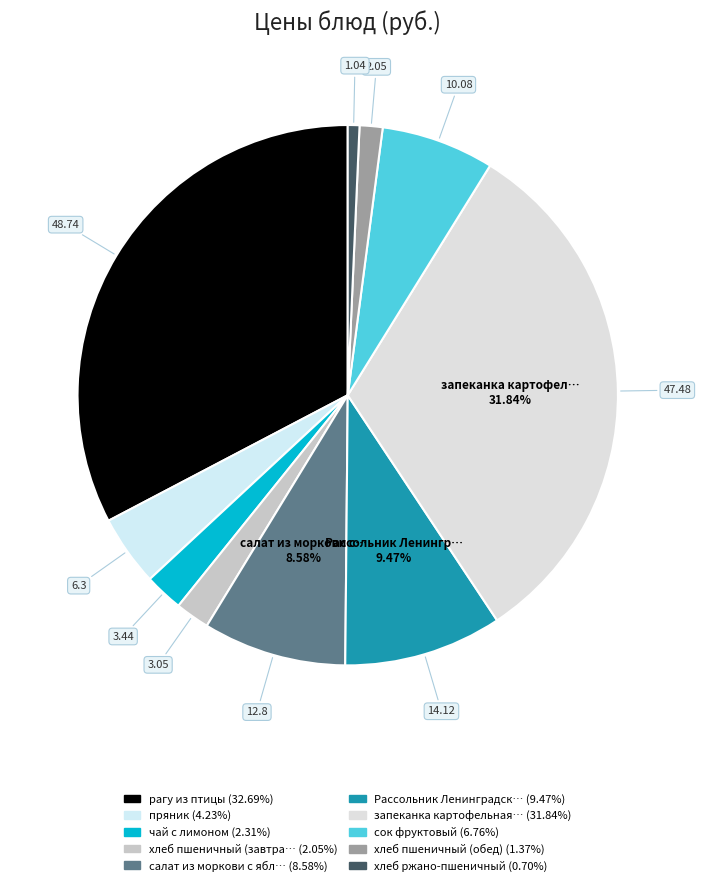

Which slice is the smallest?

хлеб ржано-пшеничный